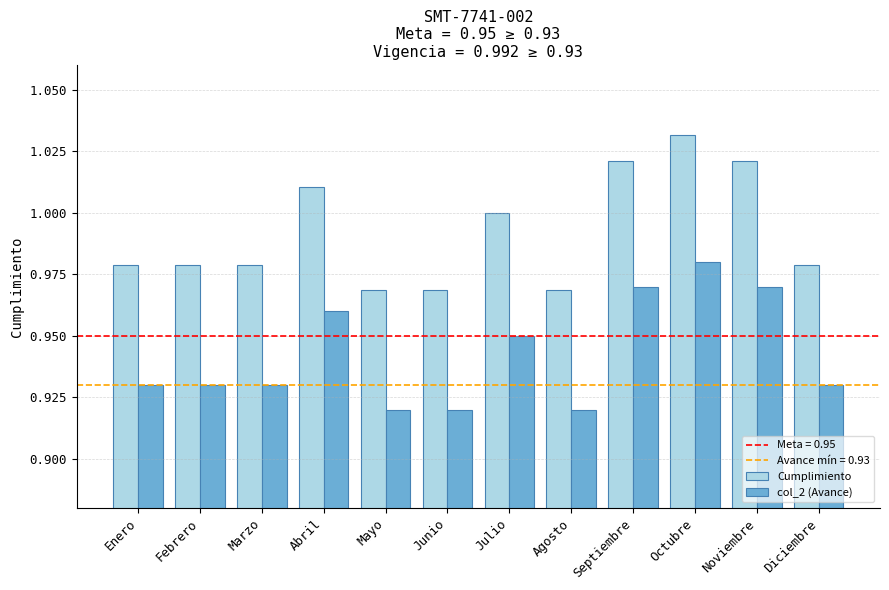

Are the bars horizontal?

No